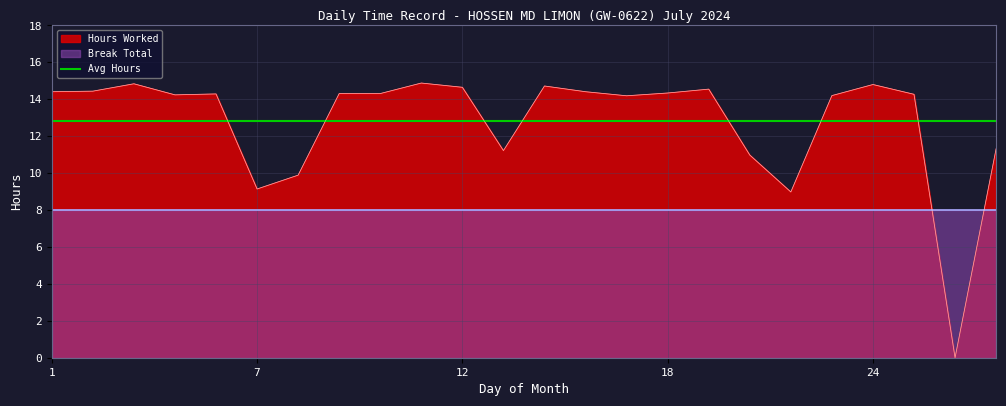

What is the sum of all values?

307.4